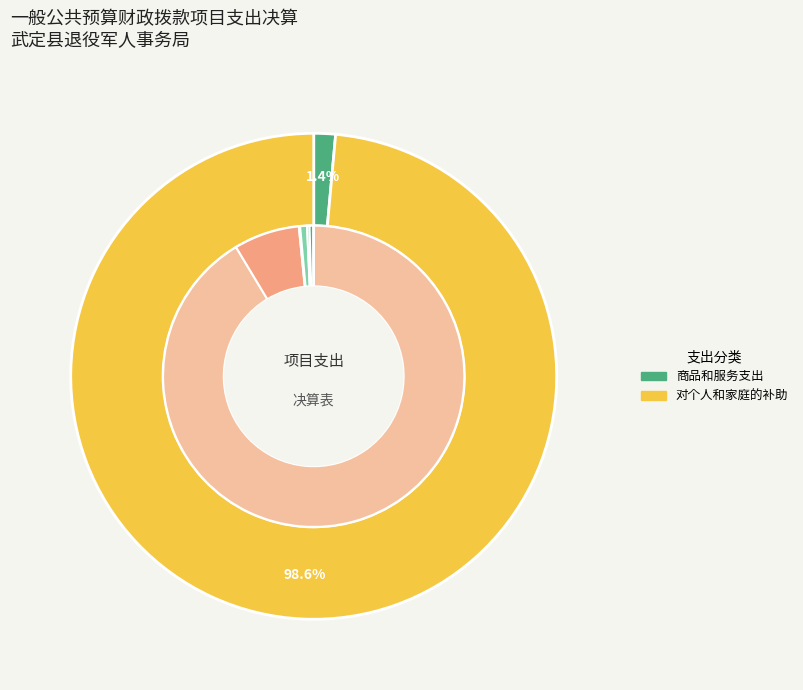

Combined, what portion of the pie is 对个人和家庭的补助 and 资本性支出?

98.6%